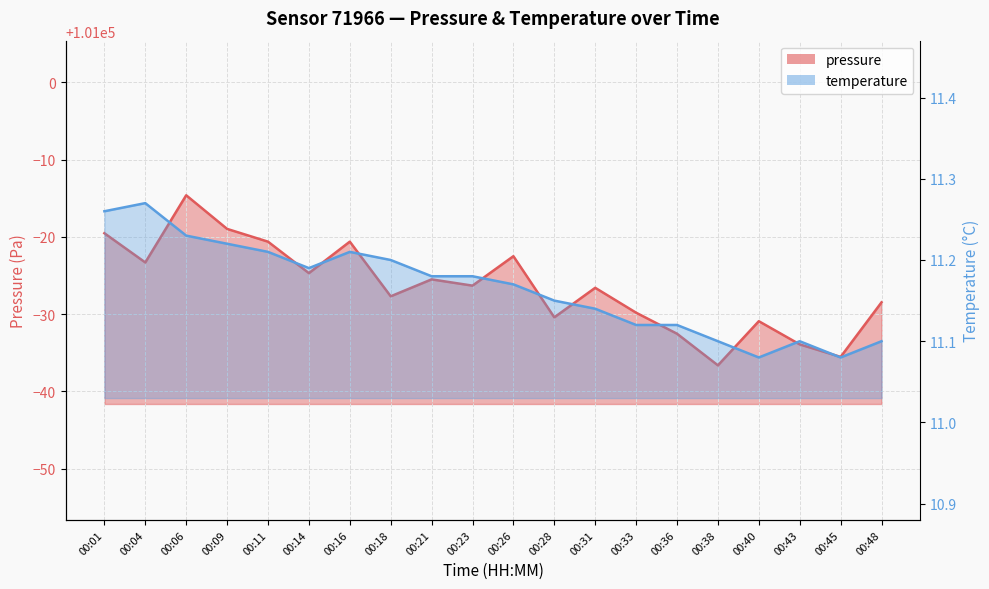

At which category does temperature reach its first local peak?

00:04